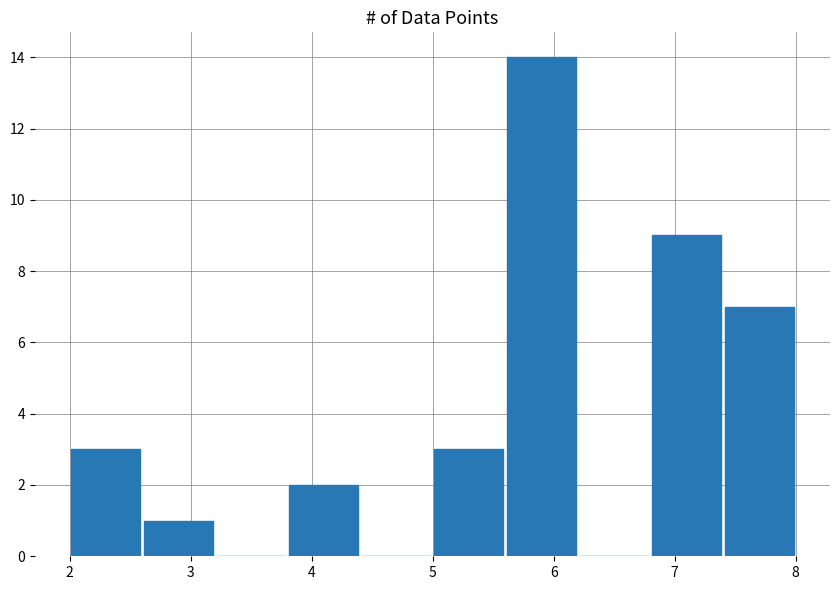

Which range on the x-axis has the tallest bar?

5.6 to 6.2